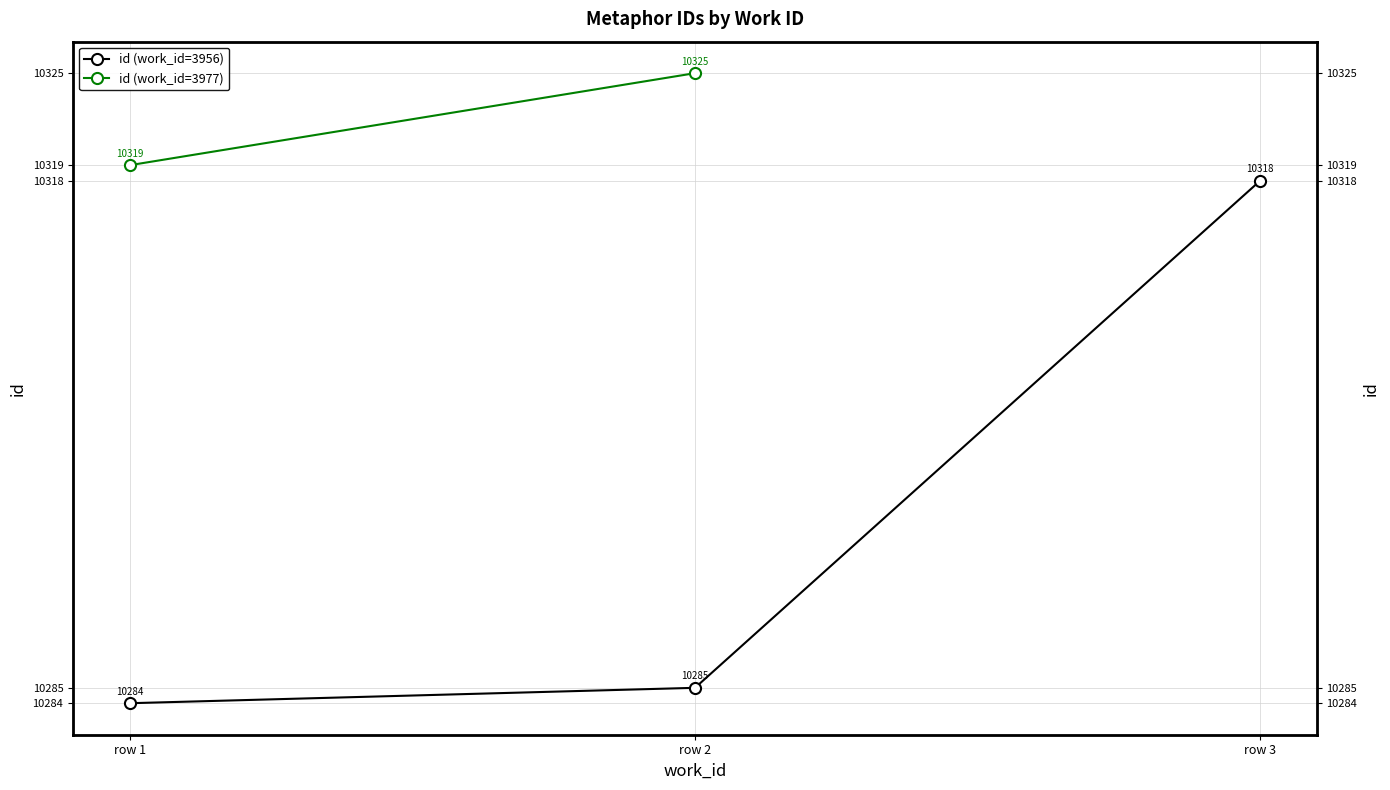

At which category does the chart reach its minimum across all series?

row 1